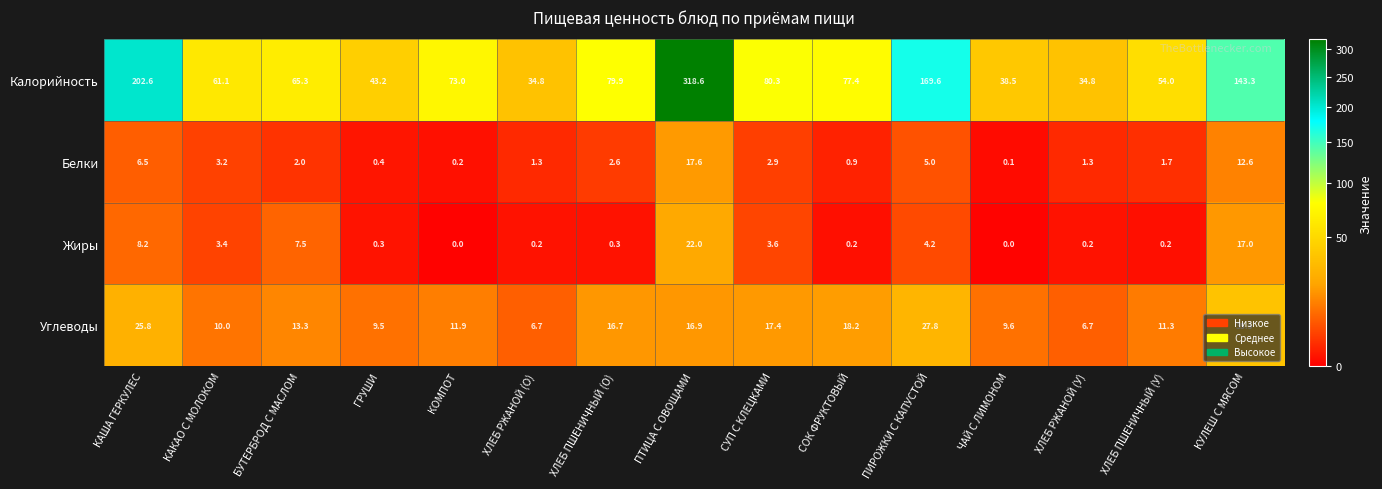

What is the difference between the maximum and minimum values in the Углеводы series?

28.8